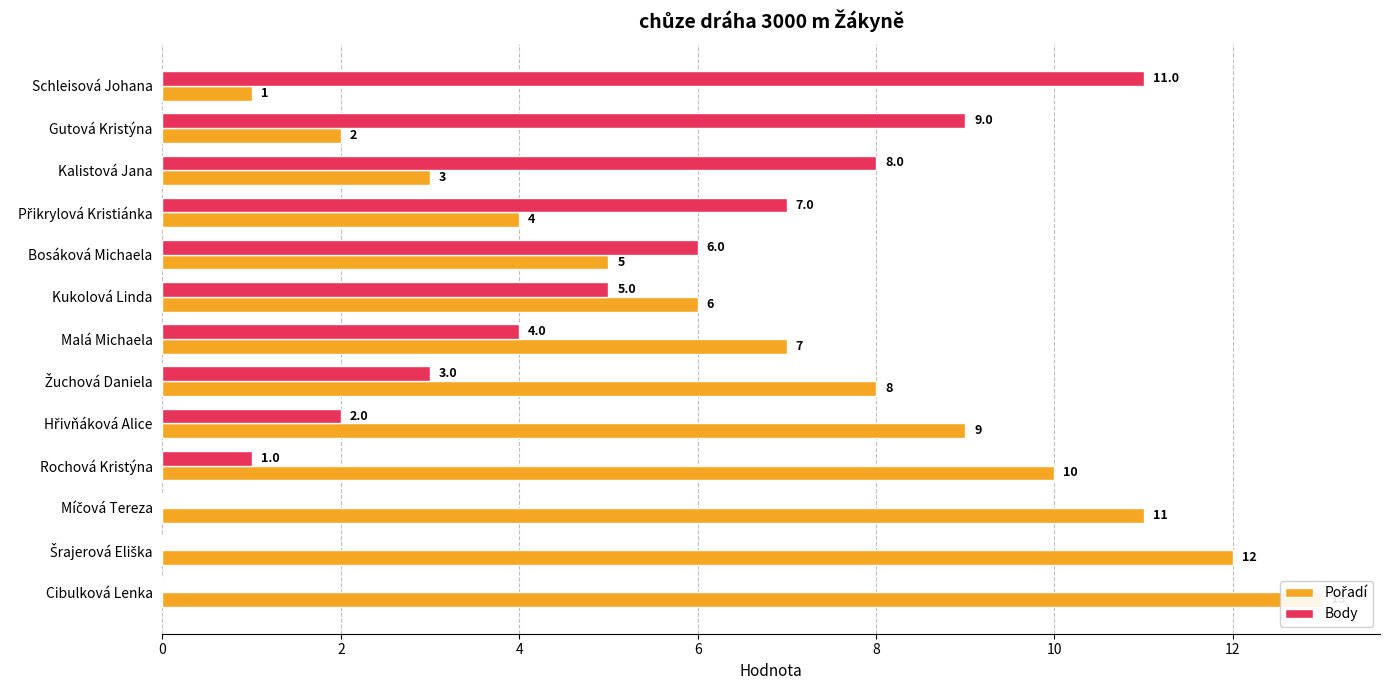

What is the sum of the Body values at 14 and 10?

8